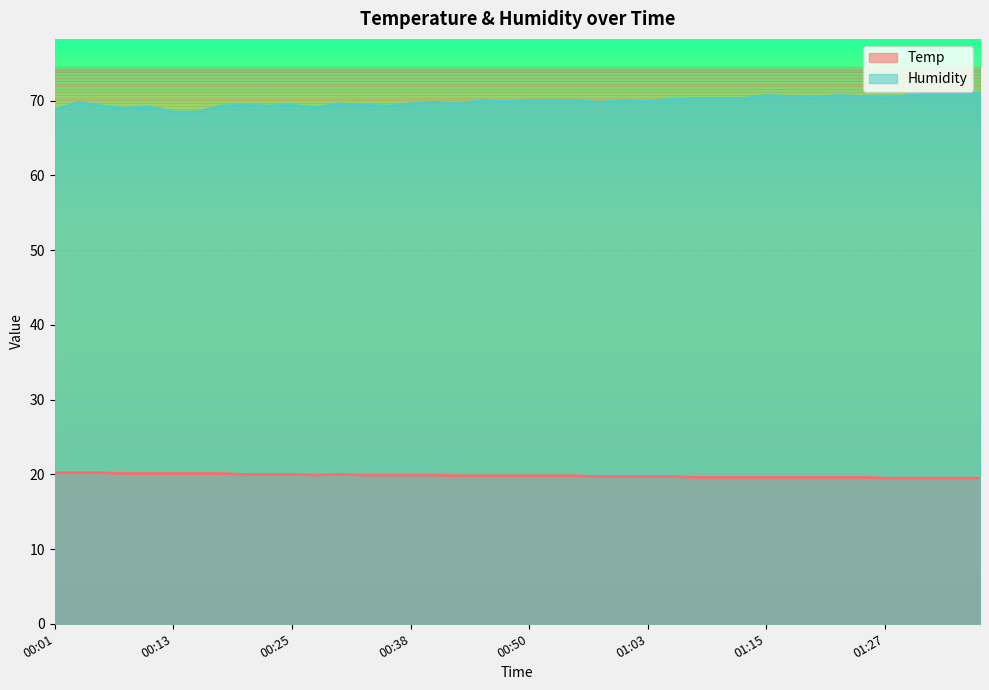

At which label is Humidity closest to 69?

00:08